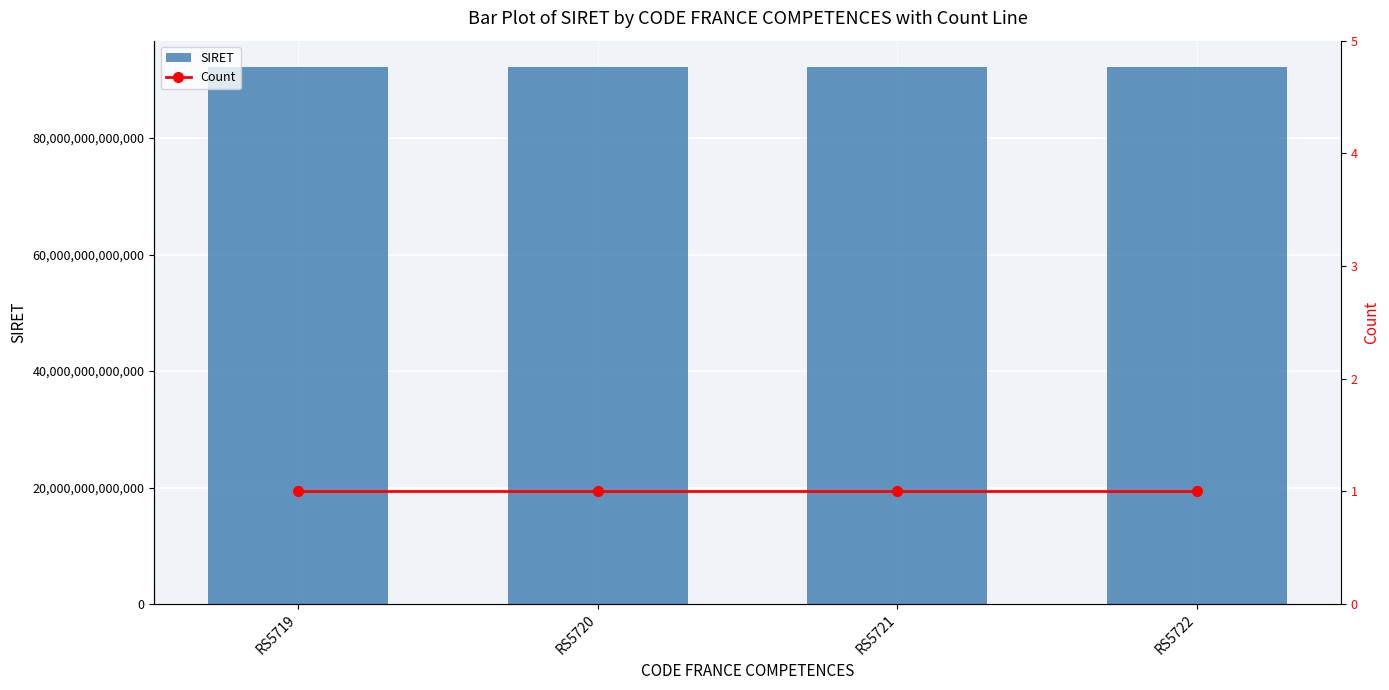

Reading left to right, transcribe all the data shown in this chart.

SIRET: RS5719=92132148500010	RS5720=92132148500010	RS5721=92132148500010	RS5722=92132148500010
Count: RS5719=1	RS5720=1	RS5721=1	RS5722=1